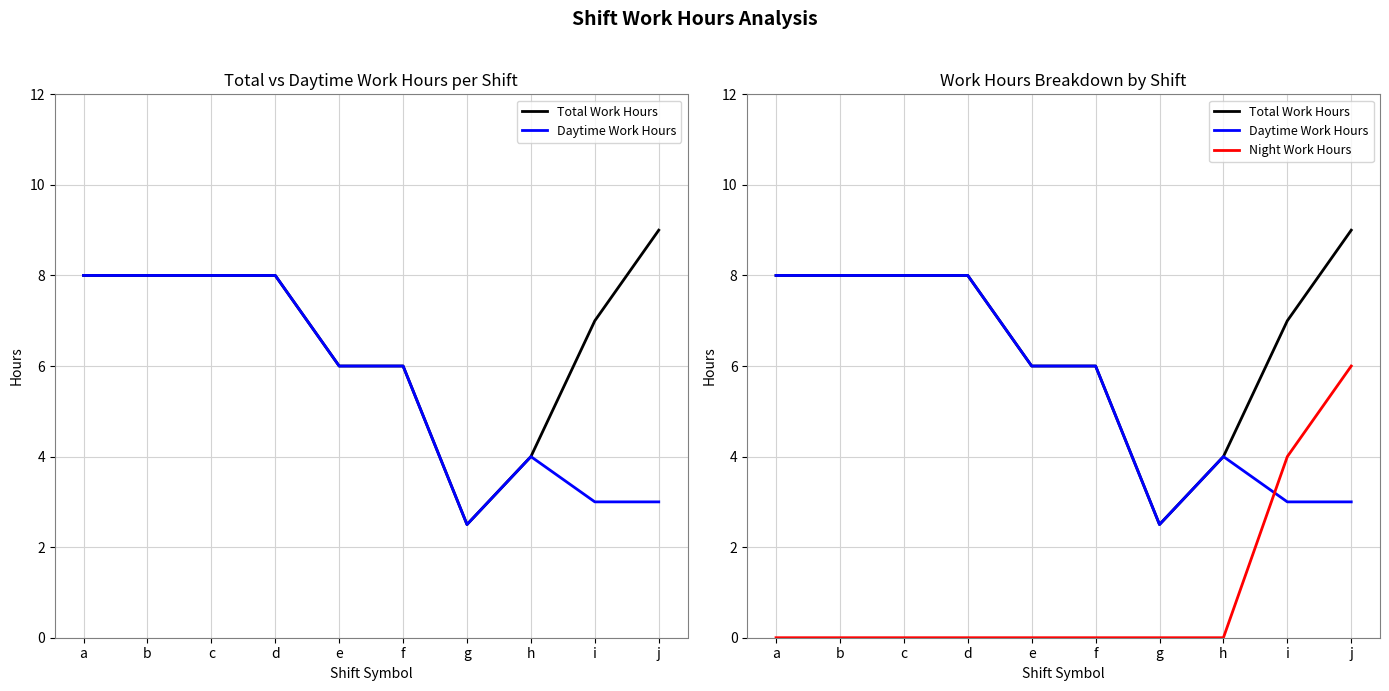

True or false: Daytime Work Hours and Night Work Hours intersect in this chart.

True